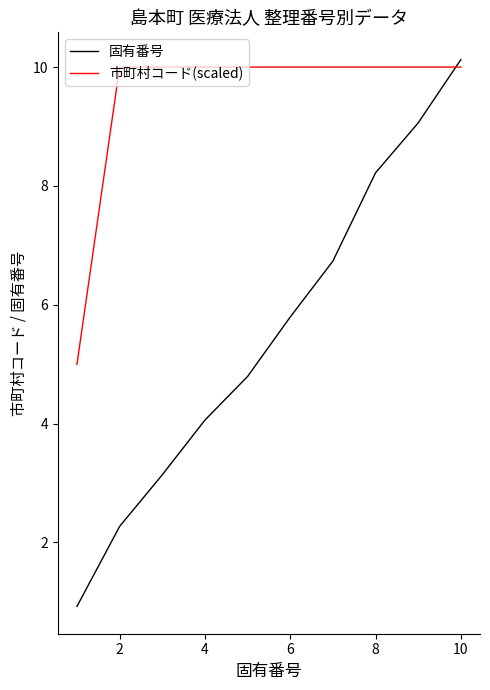

What is the lowest value of the 固有番号 series?

0.9